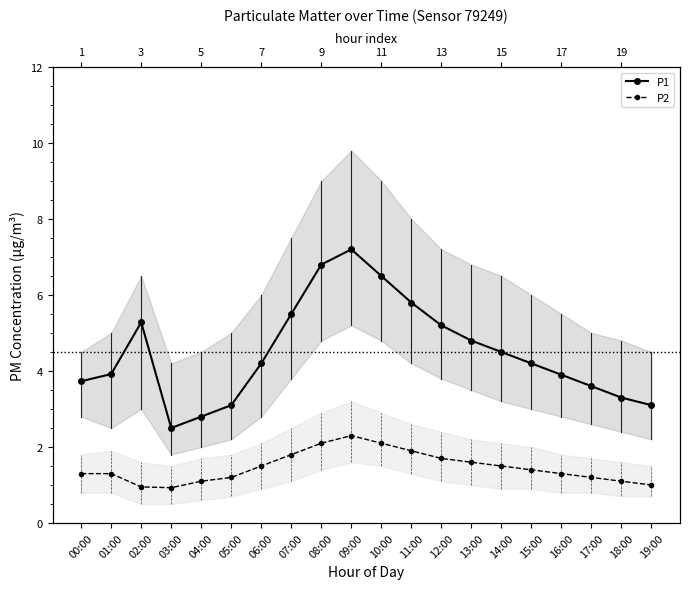

What is the sum of all P2 values?

29.3